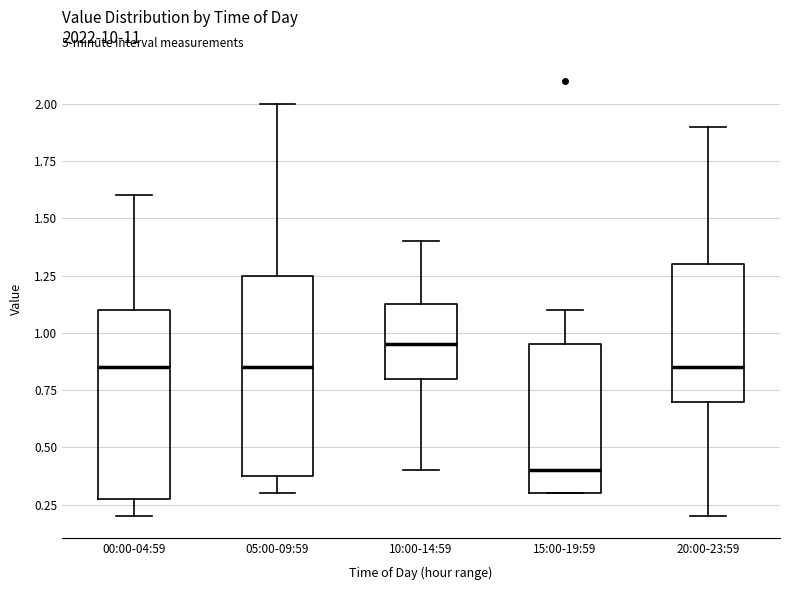

Reading left to right, transcribe this box plot: for each box, give where its median line is, the range the box spans, and where its two whiskers end, as read against the y-axis. The values are not printed on the chart, so give them approximately, as read against the axis.

00:00-04:59: median 0.85, box 0.30 to 1.10, whiskers 0.20 to 1.60
05:00-09:59: median 0.85, box 0.40 to 1.25, whiskers 0.30 to 2.00
10:00-14:59: median 0.95, box 0.80 to 1.15, whiskers 0.40 to 1.40
15:00-19:59: median 0.40, box 0.30 to 0.95, whiskers 0.30 to 1.10
20:00-23:59: median 0.85, box 0.70 to 1.30, whiskers 0.20 to 1.90